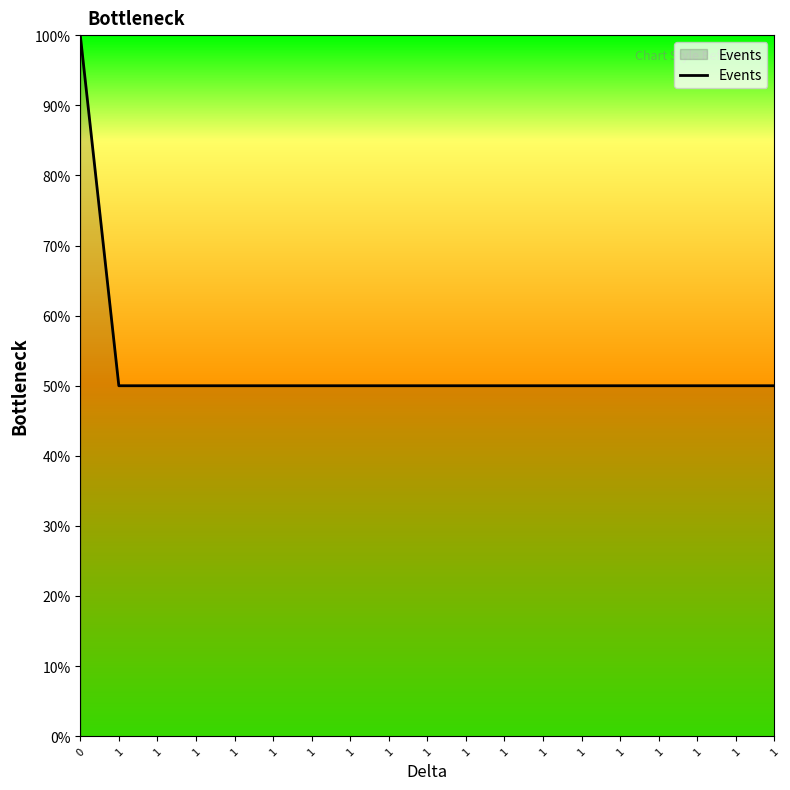

The chart shows a value of 50 at 1. True or false?

True